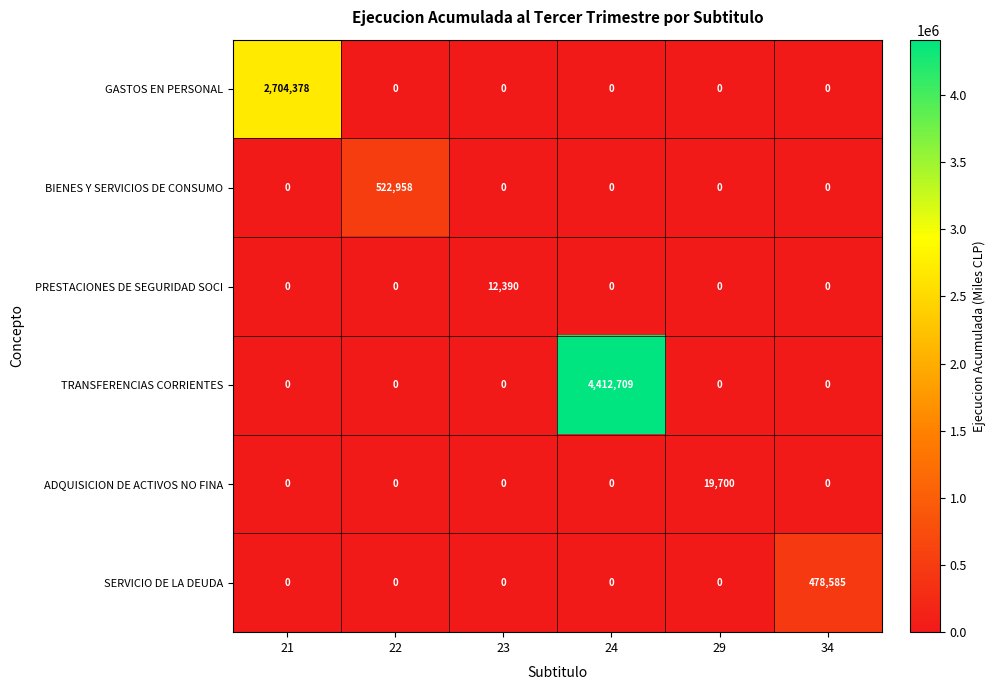

What is the sum of all TRANSFERENCIAS CORRIENTES values?

4412709